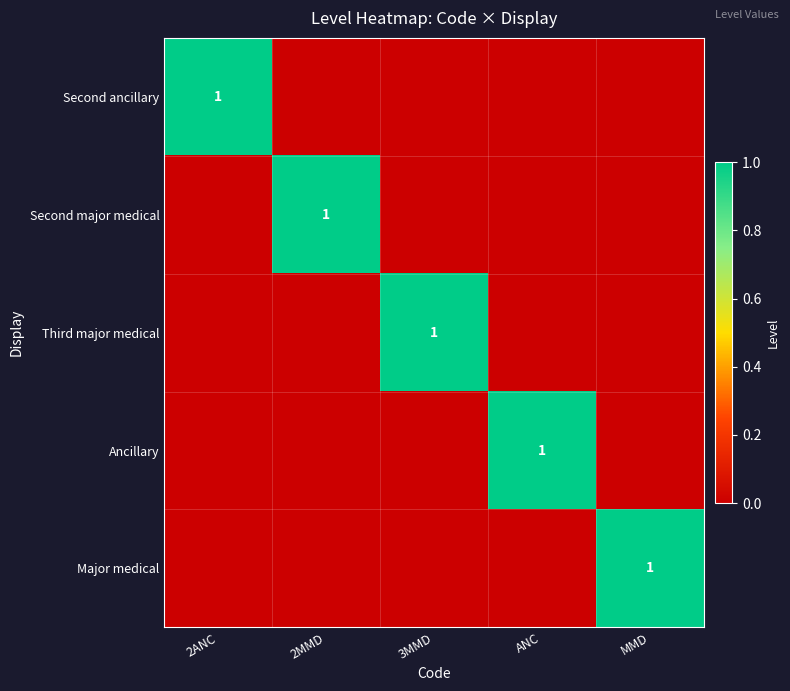

Is it true that Second major medical equals 0 at 2MMD?

False